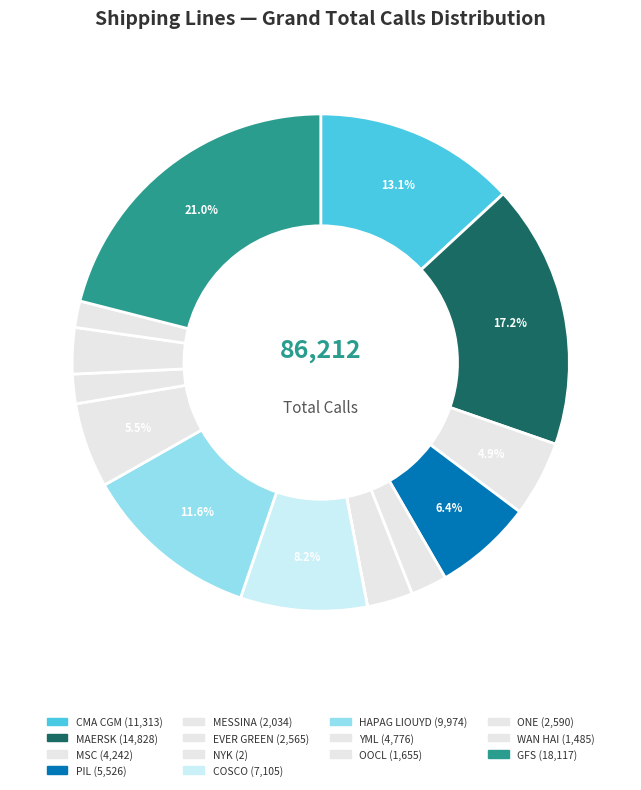

True or false: OOCL accounts for 11% of the total.

False